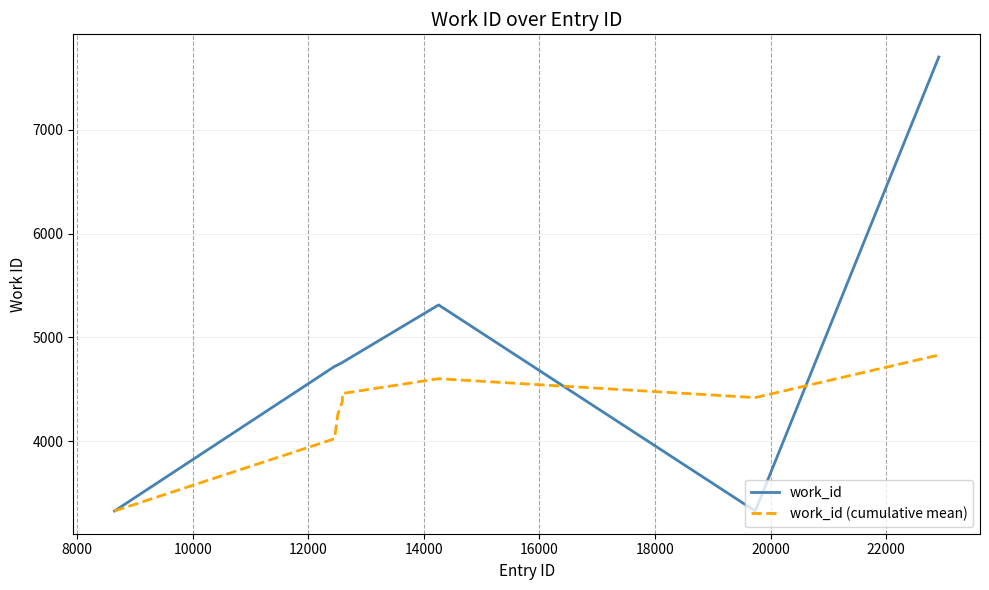

Which series has the largest total across all categories?

work_id